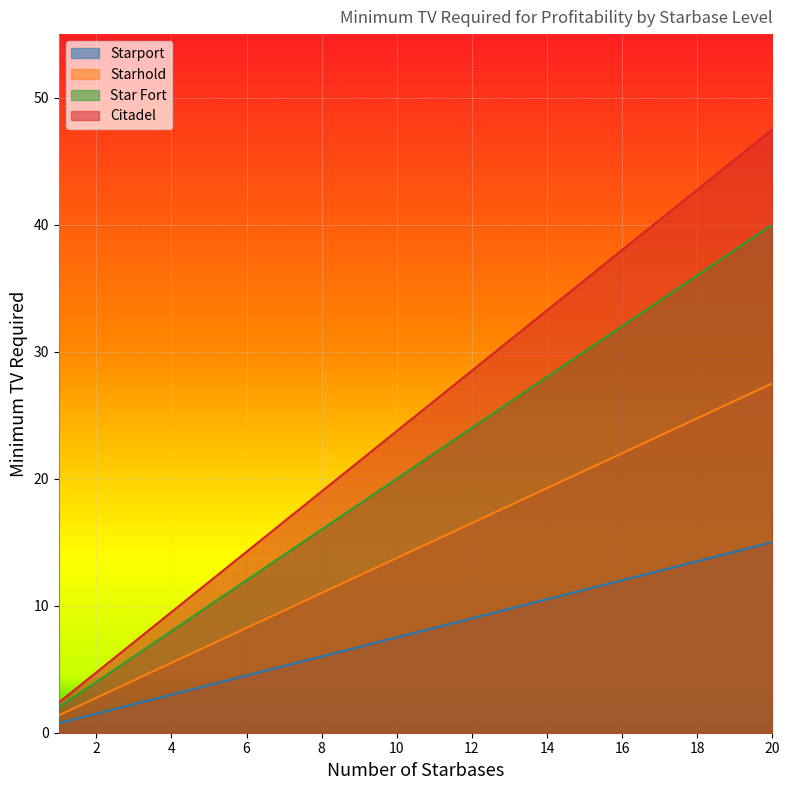

Is it true that Star Fort equals 34.0 at 17?

True